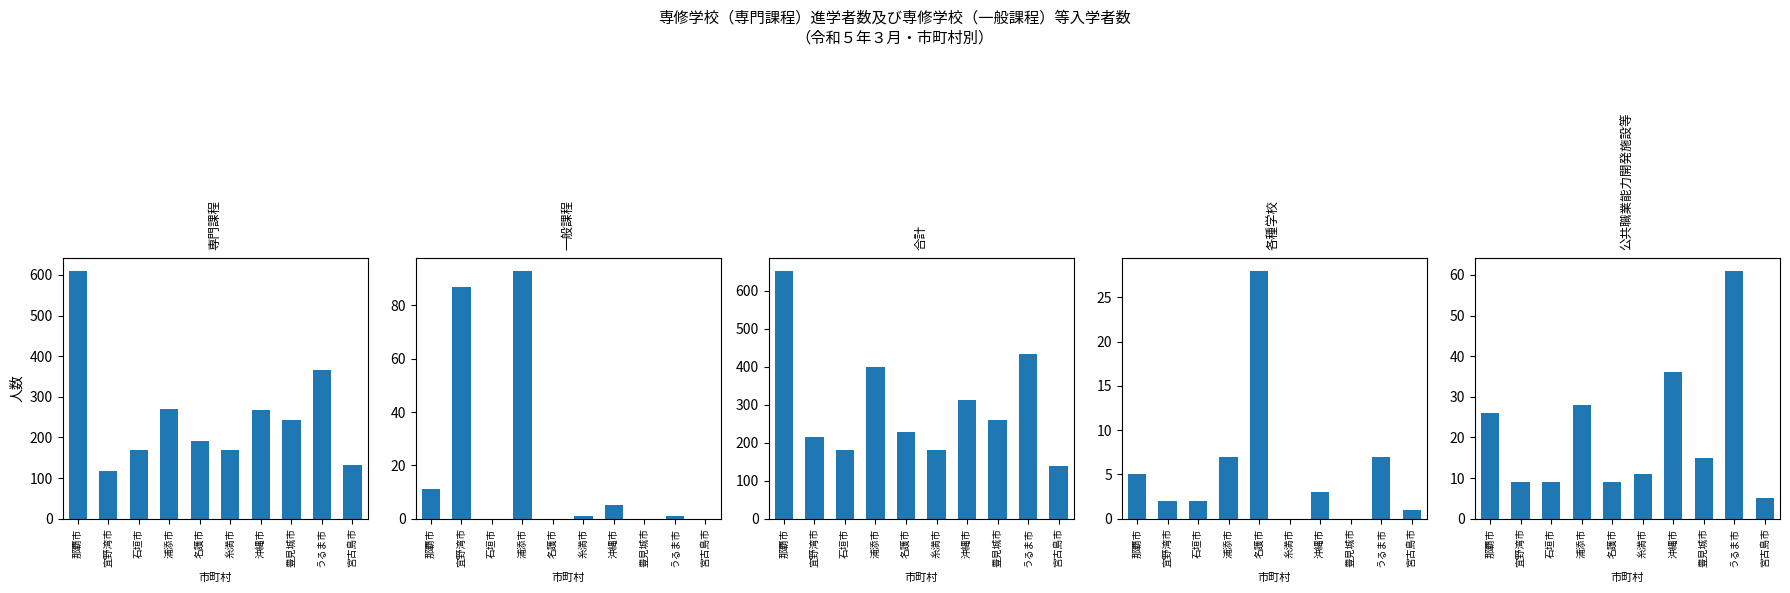

Count the number of data series in this chart.

5